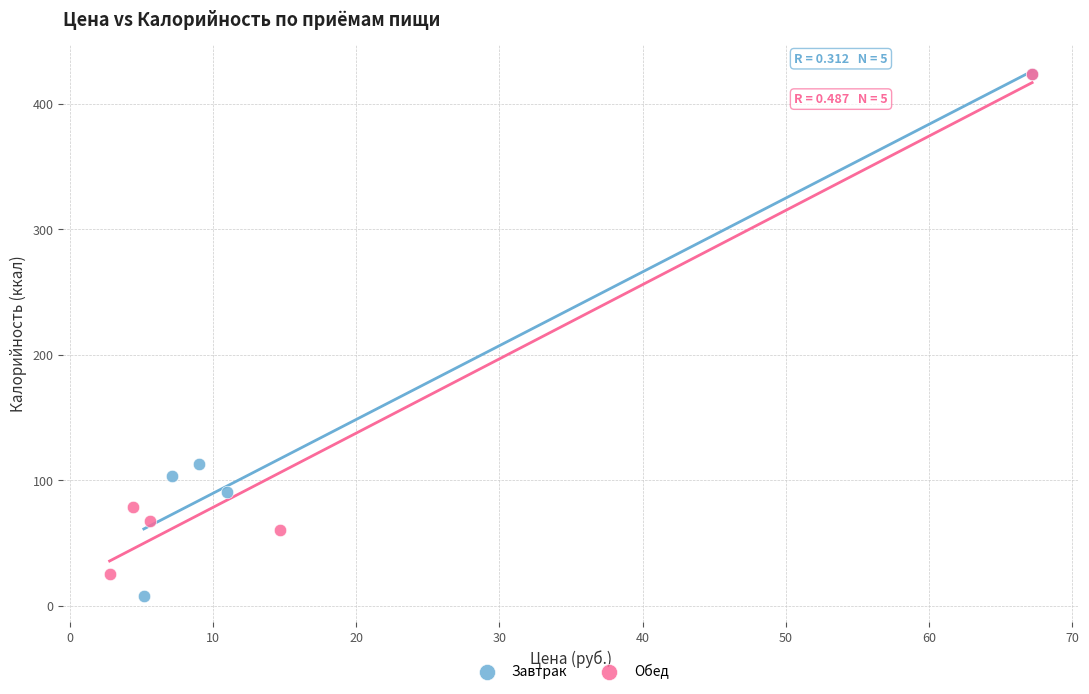

Which series contains the lowest Y value?

Завтрак